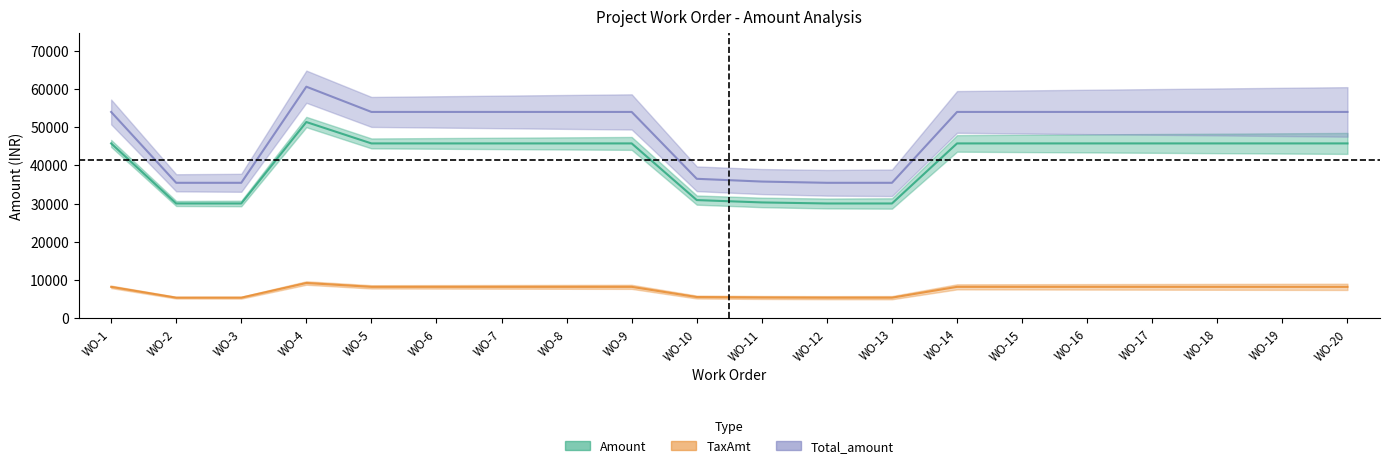

Reading left to right, transcribe all the data shown in this chart.

Amount: 45728.5	30026.7	30026.7	51318.8	45728.5	45728.5	45728.5	45728.5	45728.5	30914.3	30301.8	30026.7	30026.7	45728.5	45728.5	45728.5	45728.5	45728.5	45728.5	45728.5
TaxAmt: 8231.1	5404.8	5404.8	9237.4	8231.1	8231.1	8231.1	8231.1	8231.1	5564.6	5454.3	5404.8	5404.8	8231.1	8231.1	8231.1	8231.1	8231.1	8231.1	8231.1
Total_amount: 53959.6	35431.6	35431.6	60556.2	53959.6	53959.6	53959.6	53959.6	53959.6	36478.8	35756.2	35431.6	35431.6	53959.6	53959.6	53959.6	53959.6	53959.6	53959.6	53959.6